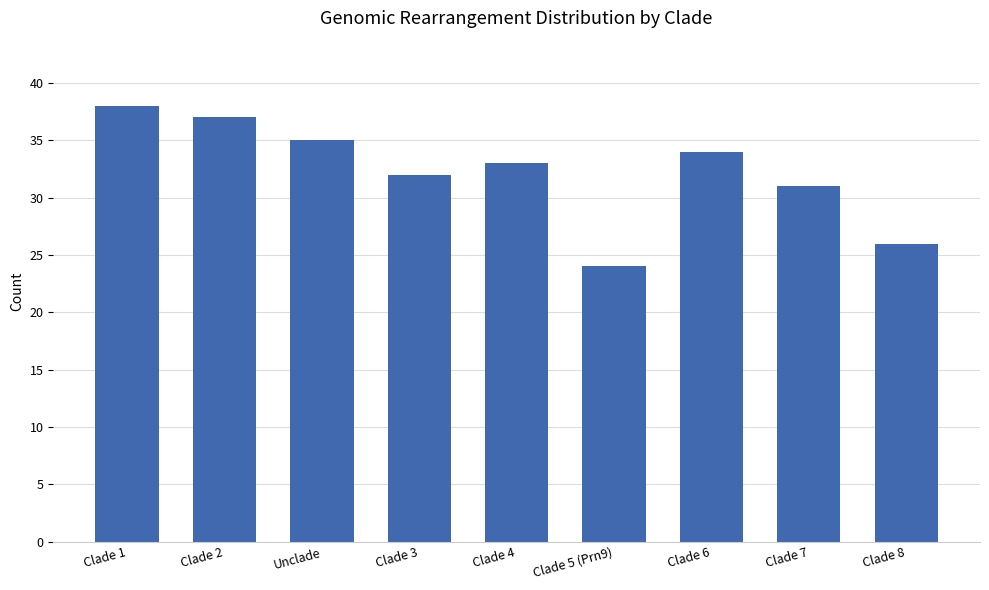

Reading right to left, what are all the values shown in this chart?

Clade 8=26	Clade 7=31	Clade 6=34	Clade 5 (Prn9)=24	Clade 4=33	Clade 3=32	Unclade=35	Clade 2=37	Clade 1=38